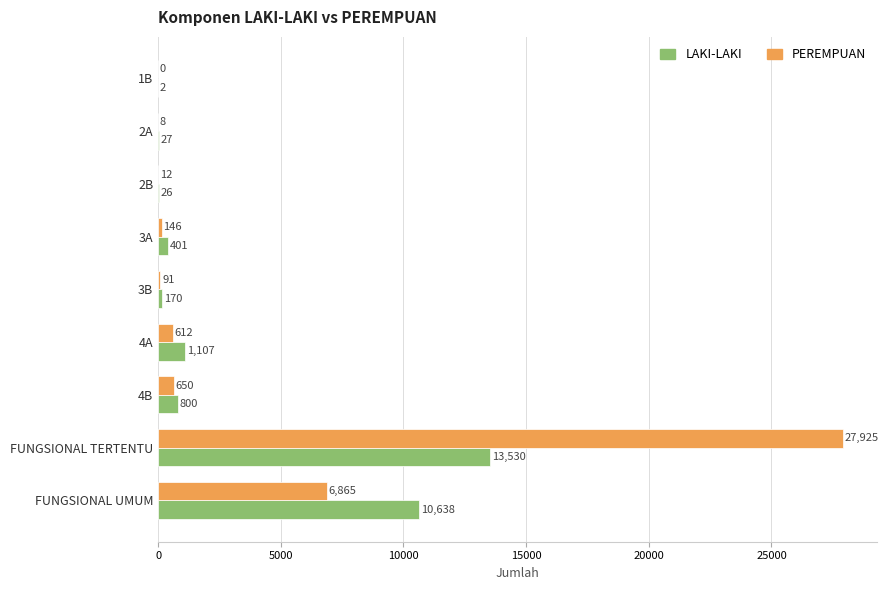

What is the sum of all PEREMPUAN values?

36309